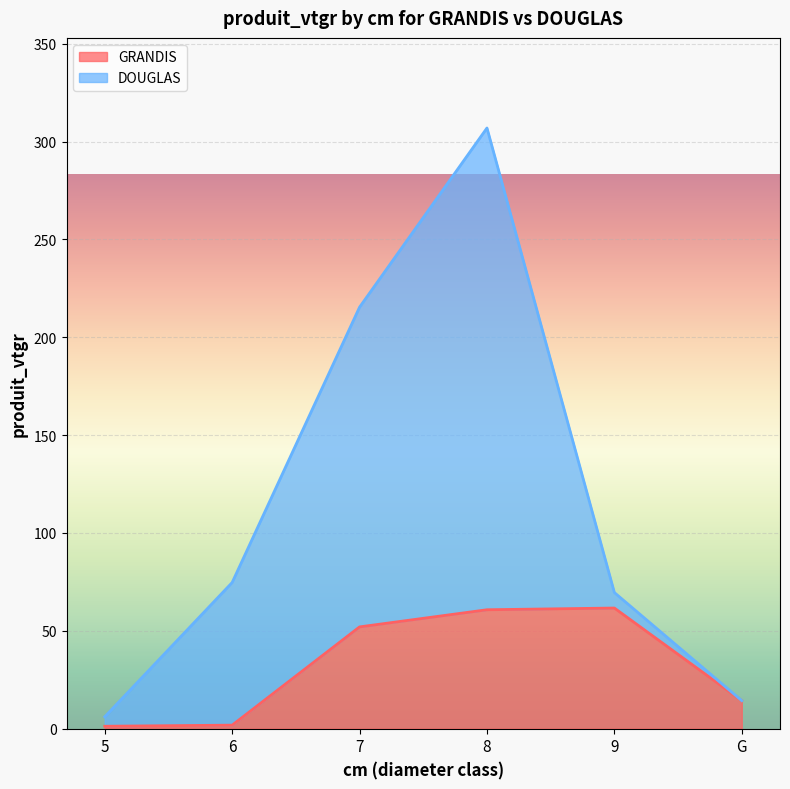

What is the smallest value displayed?

1.2